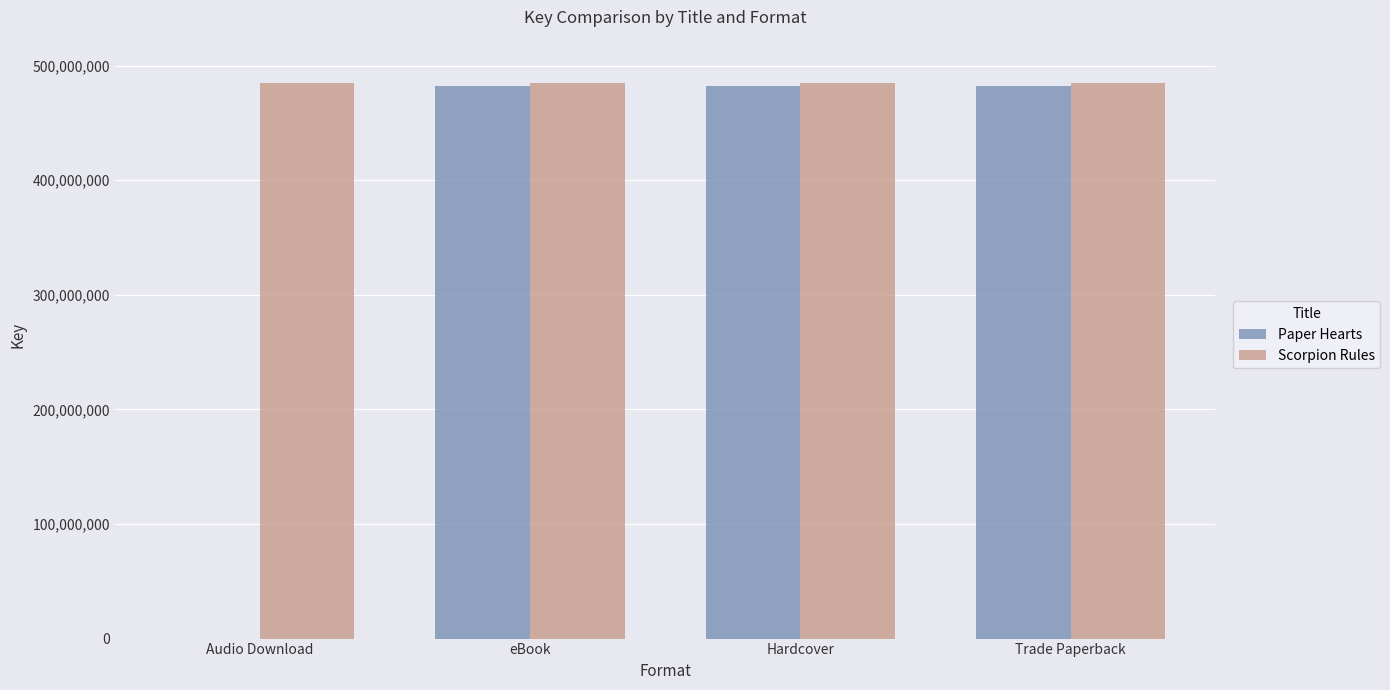

What is the highest value of the Scorpion Rules series?

484717442